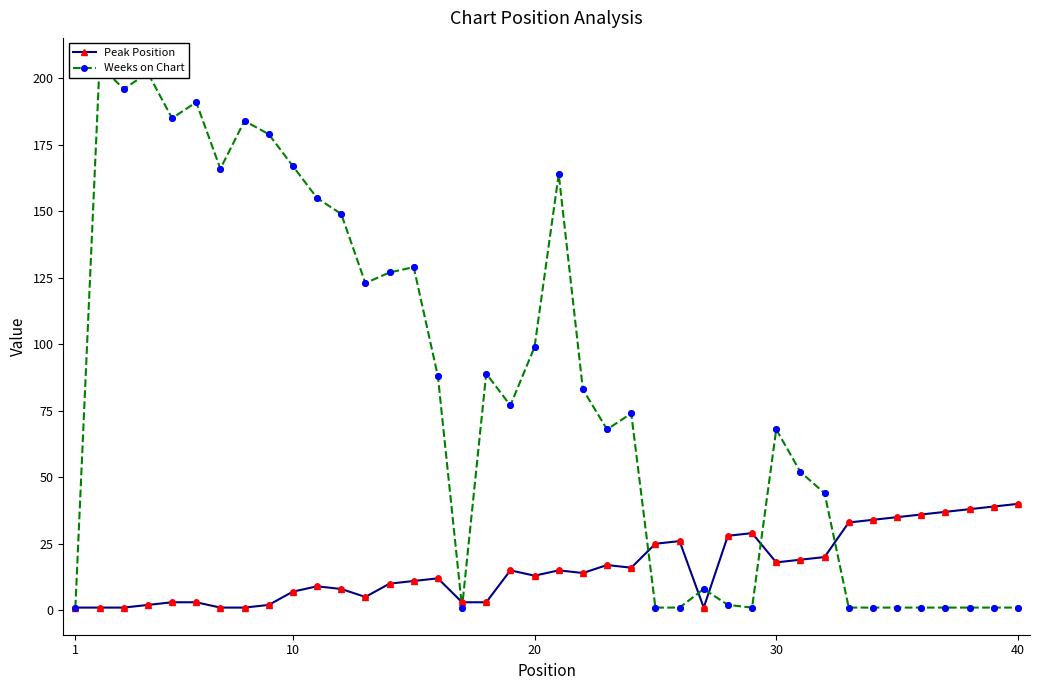

True or false: Peak Position has a value of 13 at 20.

True